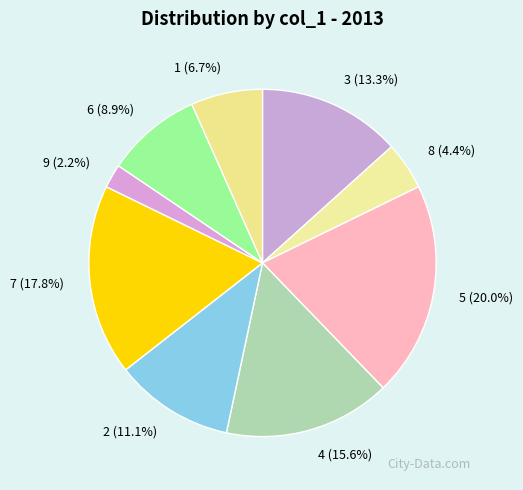

The 7 slice represents 8% of the pie. True or false?

False